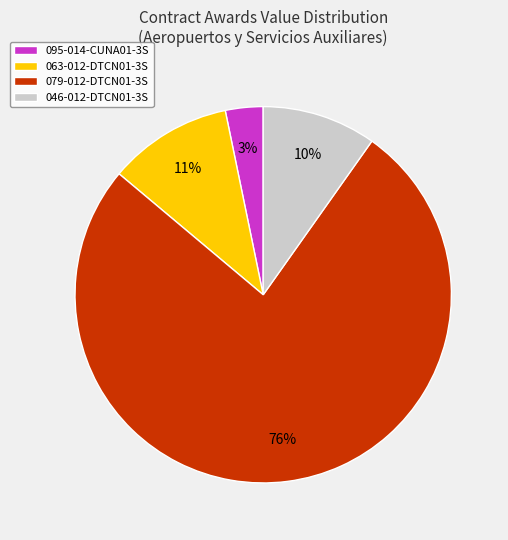

To the nearest percent, what is the difference between the largest and smallest slice percentages?

73%